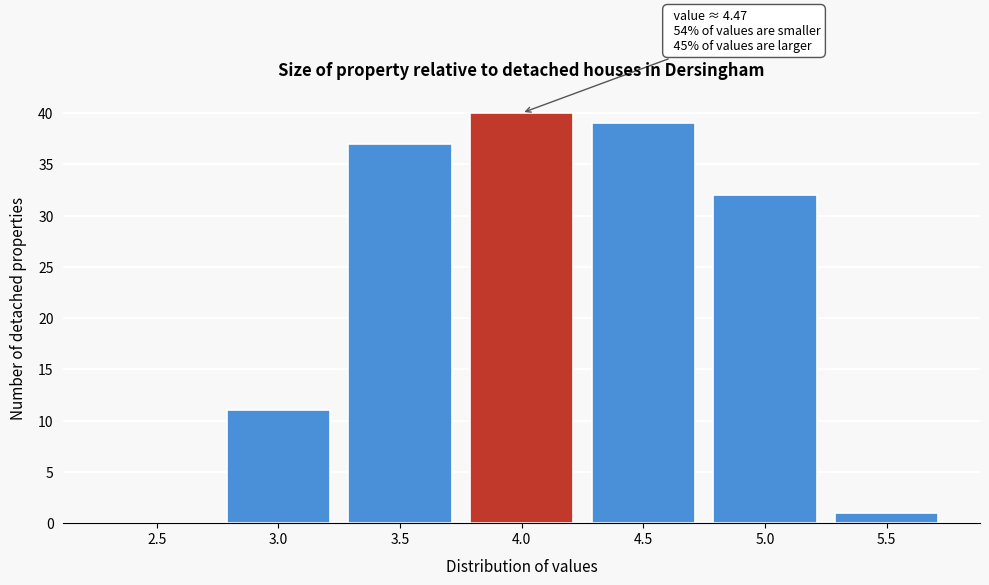

Reading left to right, list all the values displayed in this chart.

2.5=0	3.0=11	3.5=37	4.0=40	4.5=39	5.0=32	5.5=1